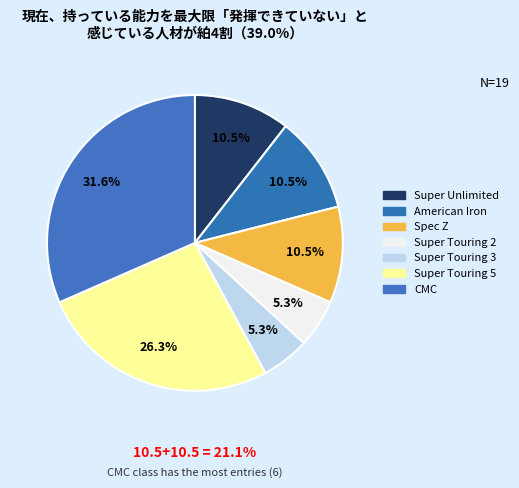

Count the number of slices in the pie.

7